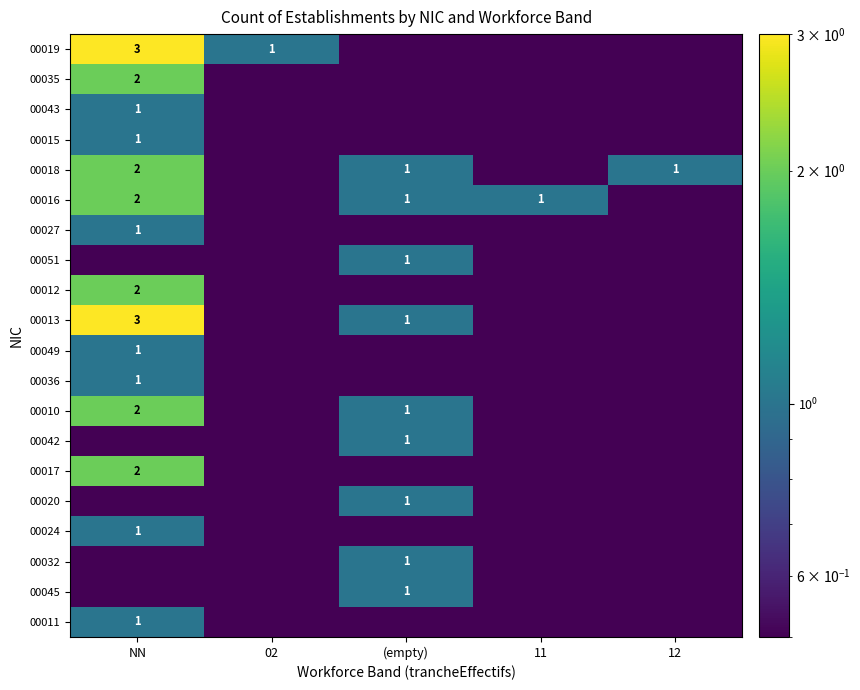

The value of 00017 at NN is 2.8. True or false?

False